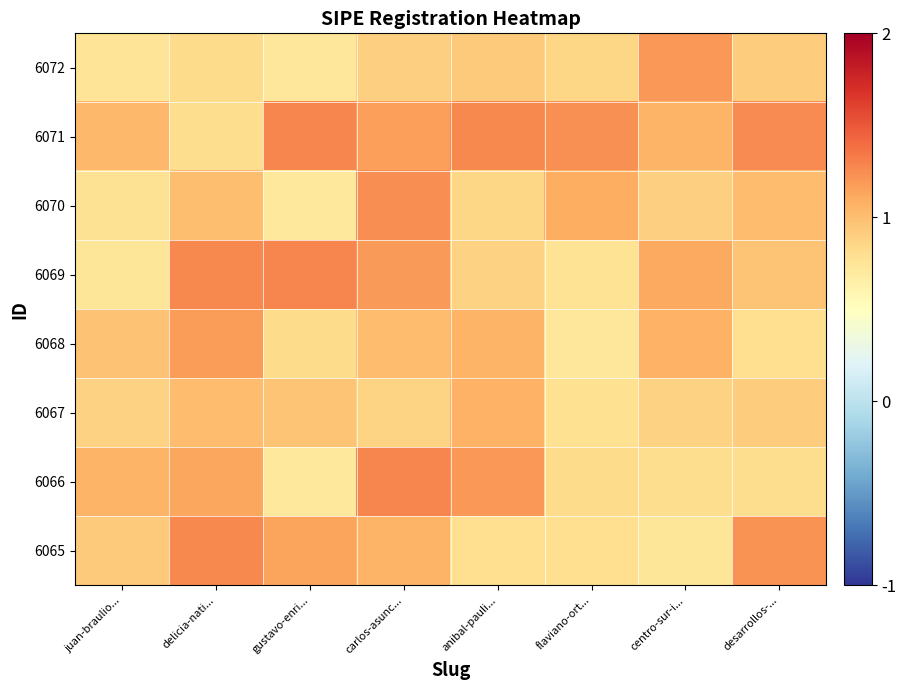

What is the total value across all series at desarrollos-...?

7.9